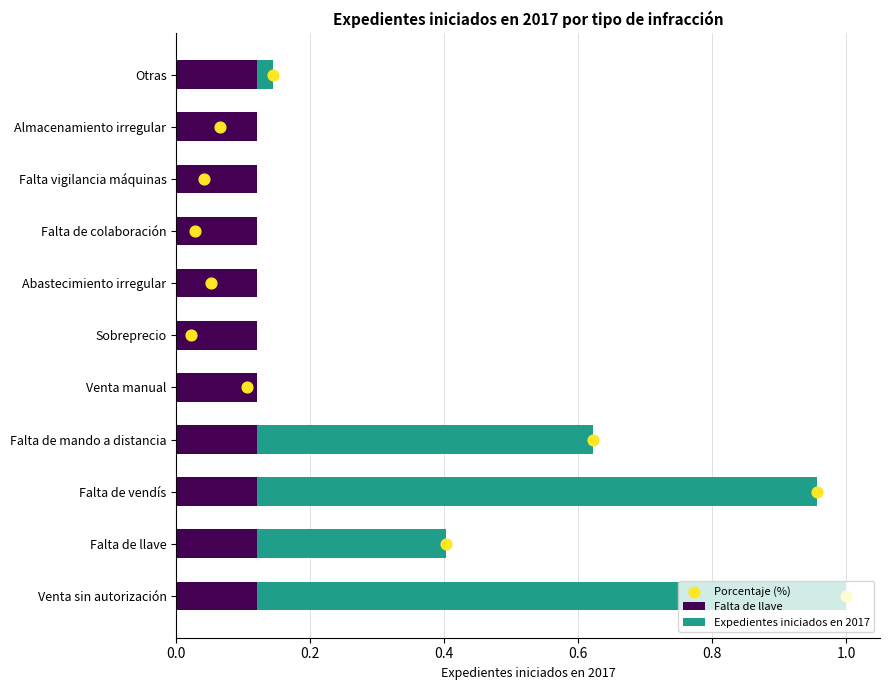

Which series contains the lowest Y value?

Expedientes iniciados en 2017